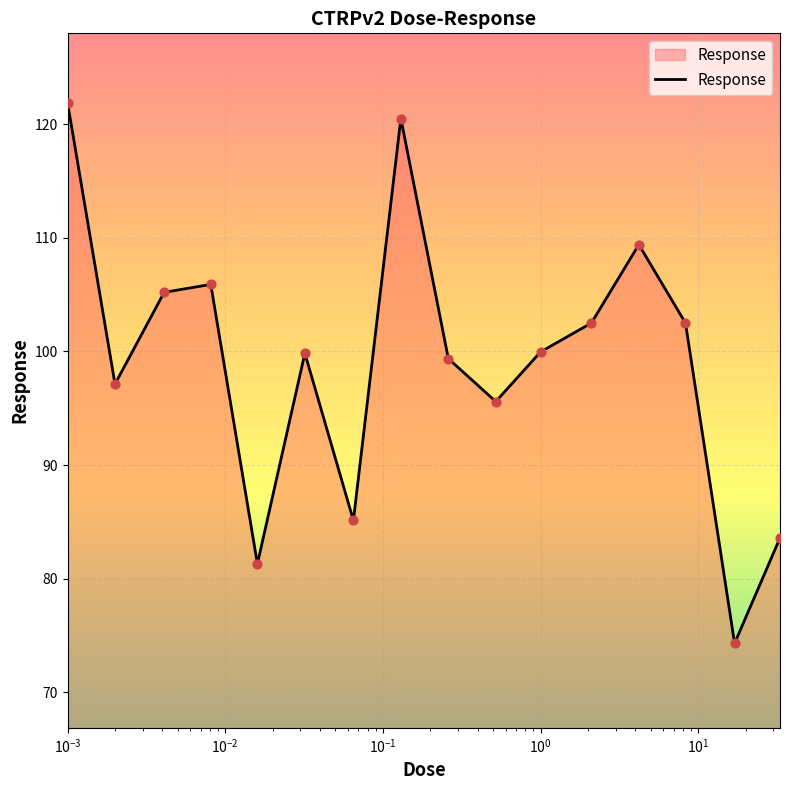

What is the difference between the maximum and minimum values?

47.6